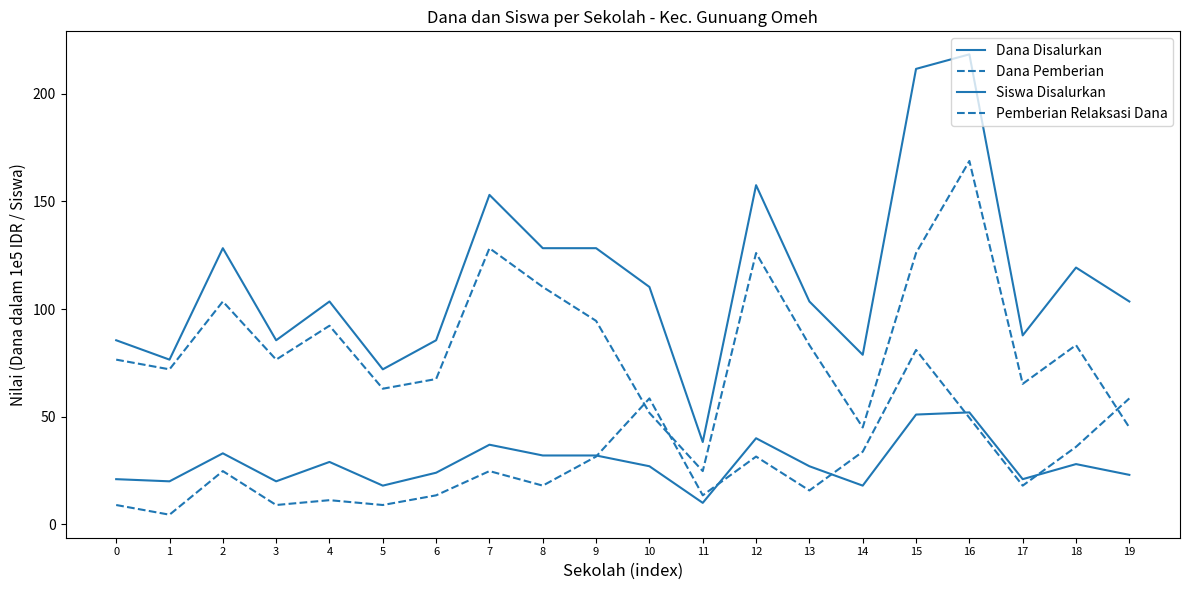

At which label does Pemberian Relaksasi Dana reach its minimum?

1